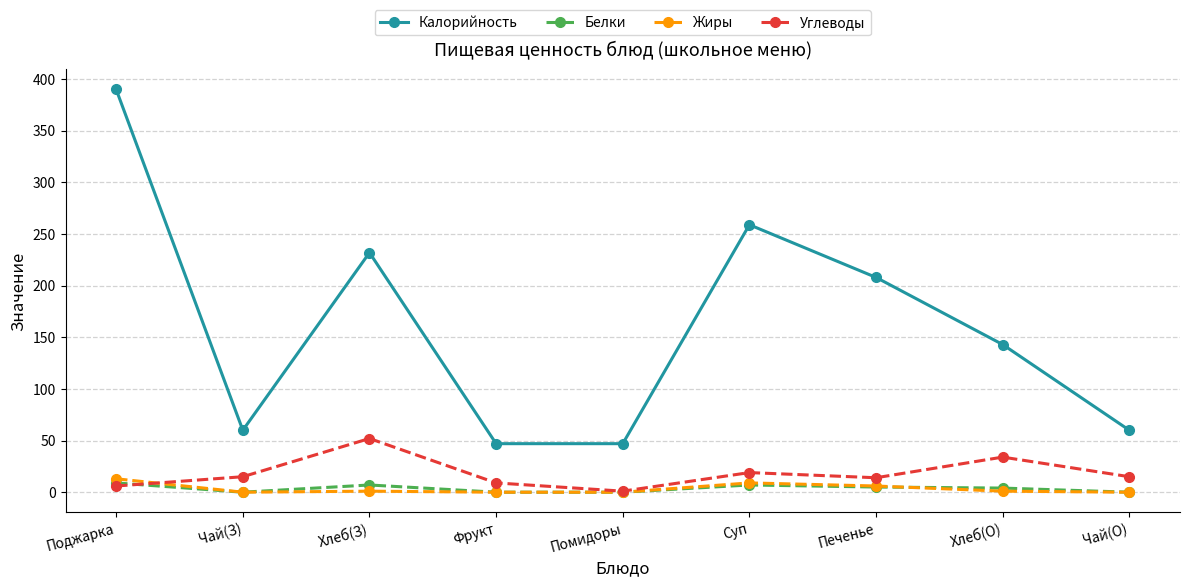

True or false: Белки and Калорийность cross at least once.

False